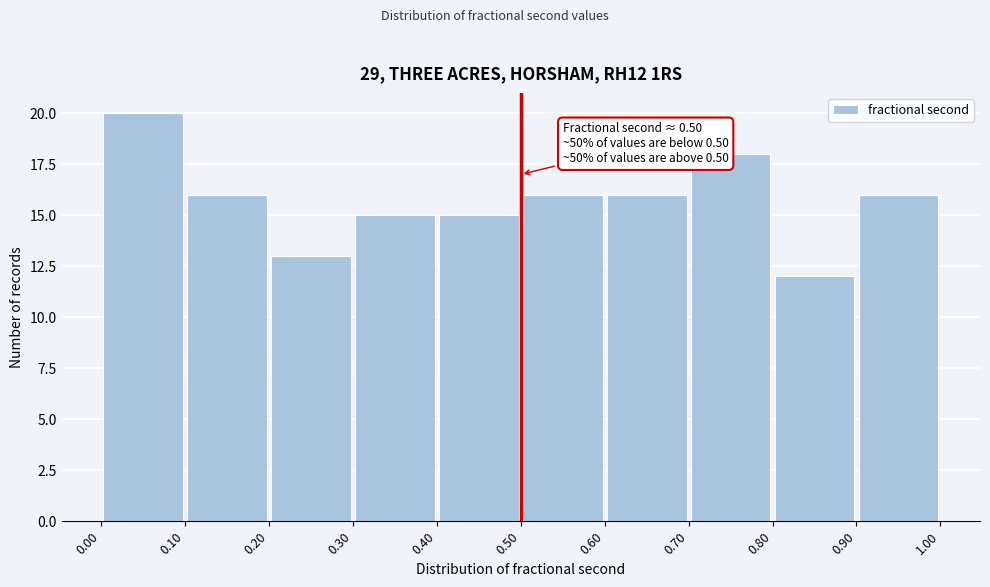

Which range on the x-axis has the tallest bar?

0.00 to 0.10